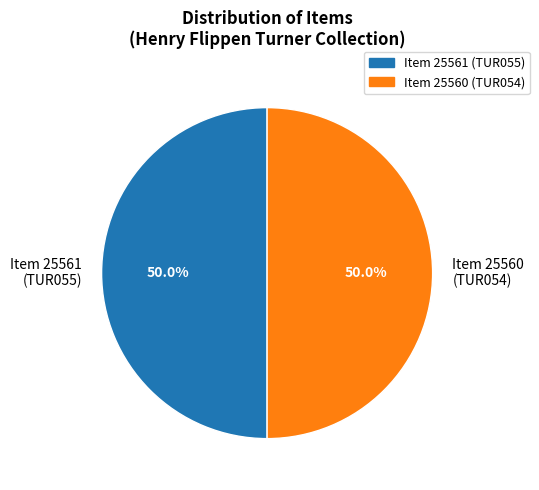

What percentage do Item 25561 (TUR055) and Item 25560 (TUR054) together represent?

100.0%